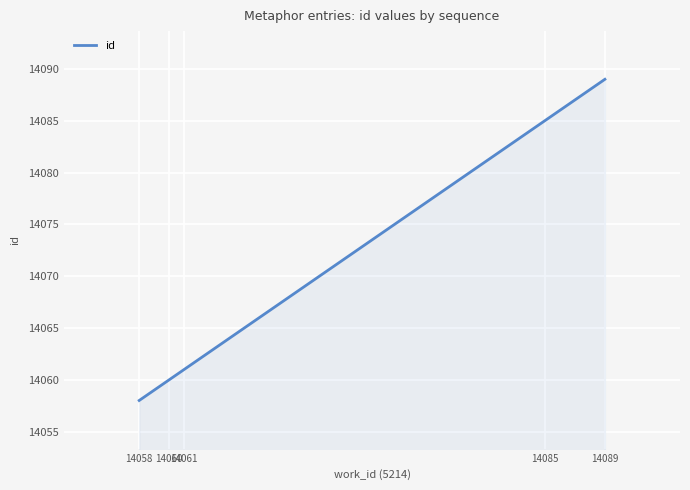

True or false: there are more than 1 points higher than both neighbors.

False